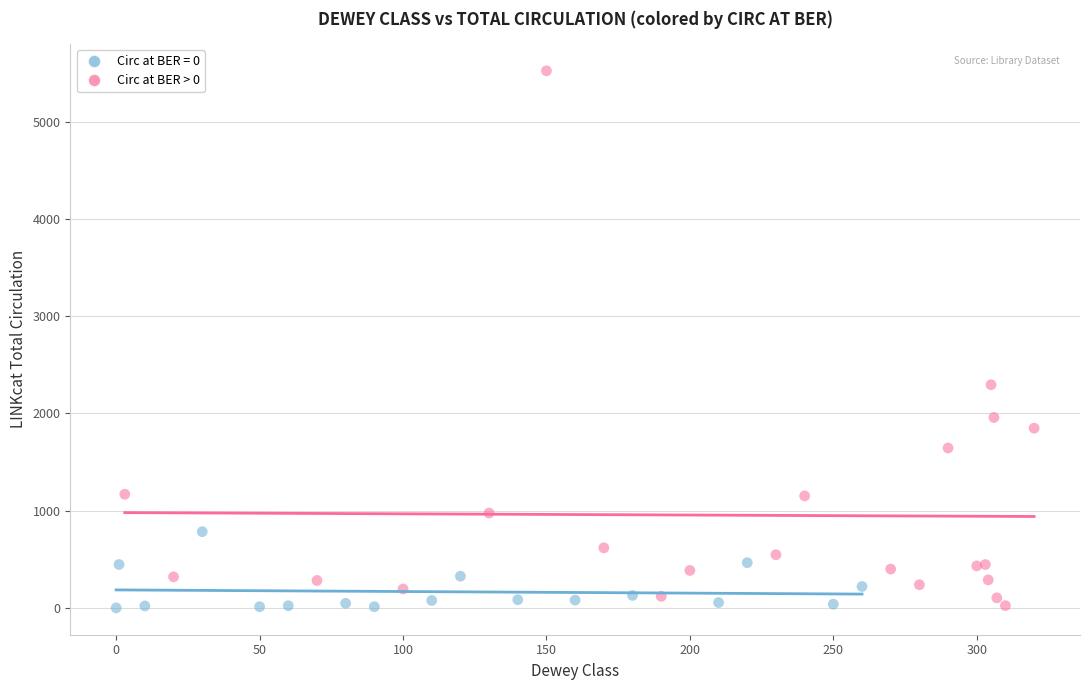

Which series contains the highest Y value?

Circ at BER > 0